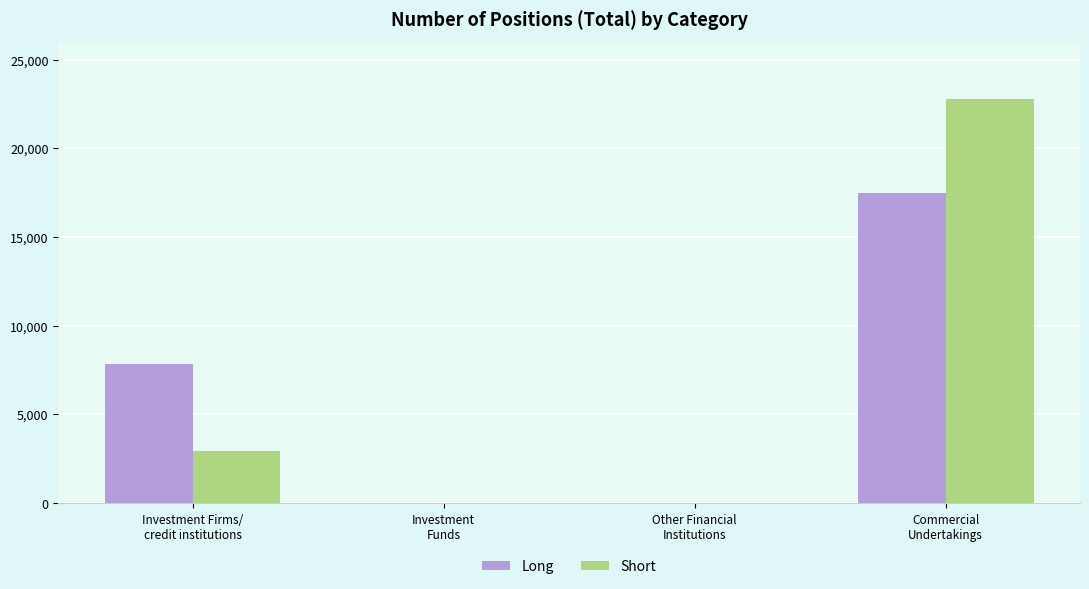

Reading left to right, list all the values displayed in this chart.

Long: Investment Firms/
credit institutions=7820	Investment
Funds=0	Other Financial
Institutions=0	Commercial
Undertakings=17479
Short: Investment Firms/
credit institutions=2926	Investment
Funds=0	Other Financial
Institutions=0	Commercial
Undertakings=22766